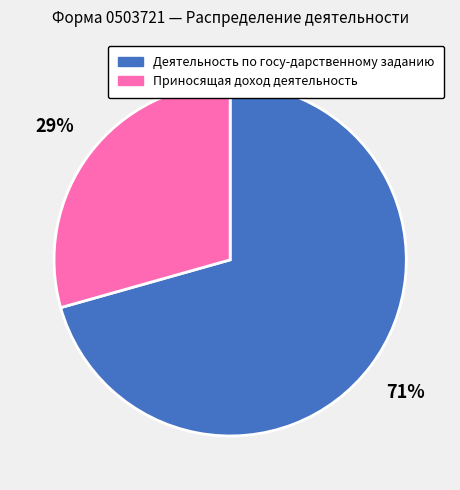

Approximately how many times larger is the value at Деятельность по госу-дарственному заданию compared to Приносящая доход деятельность?

2.4